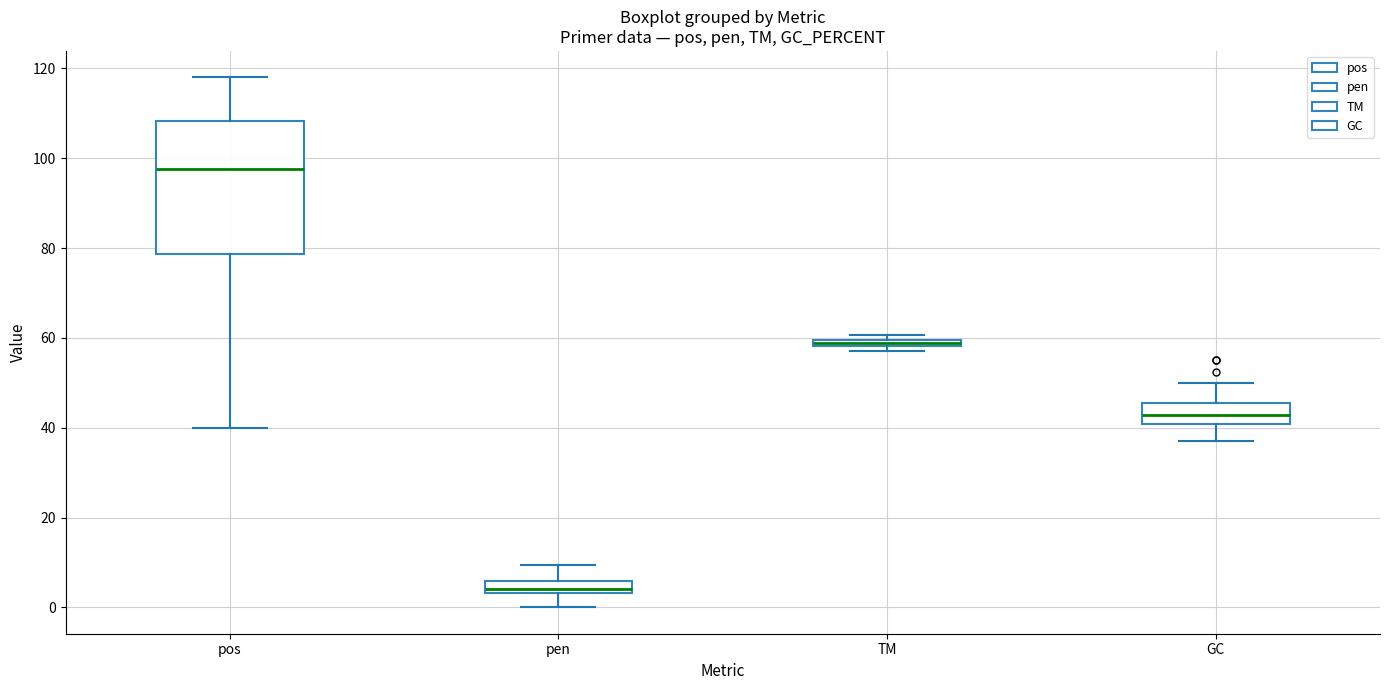

Which box's median line is the highest?

pos